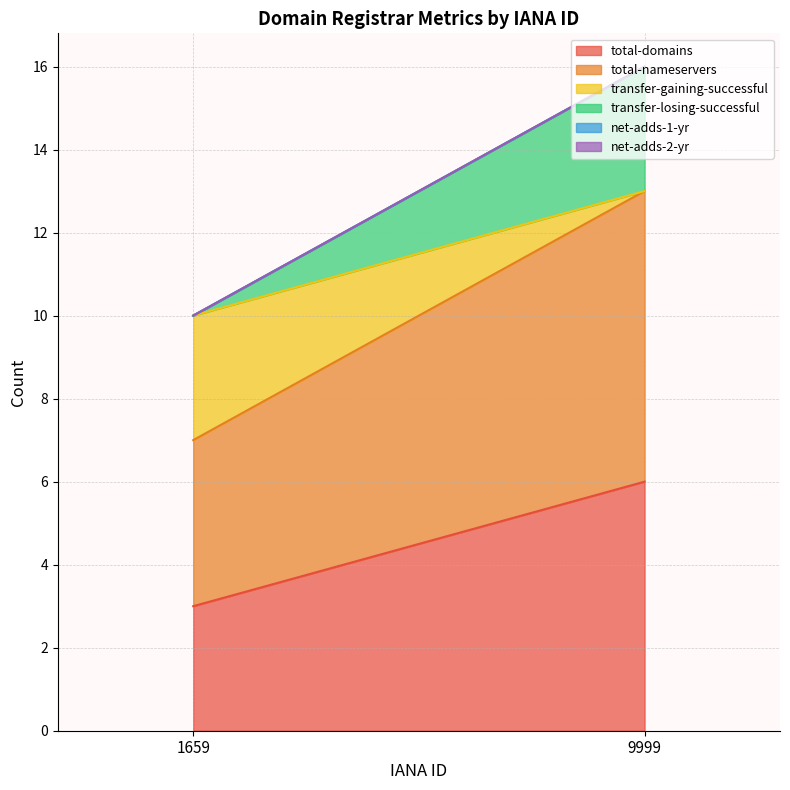

Which series has the widest spread of values?

total-domains